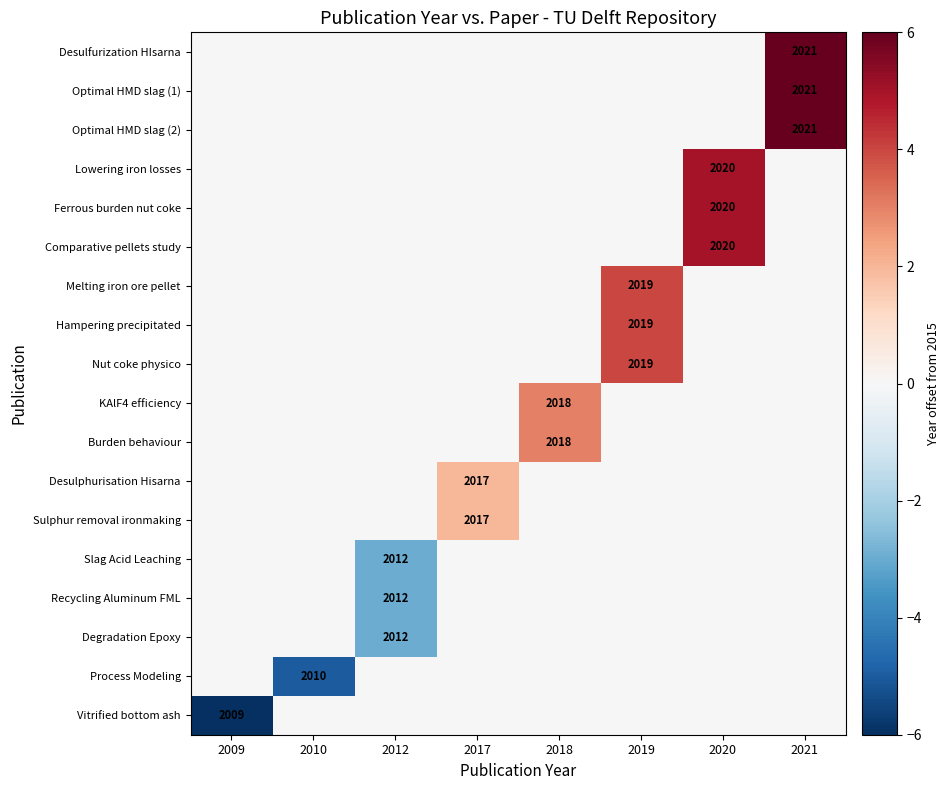

At which label does Lowering iron losses reach its minimum?

2009